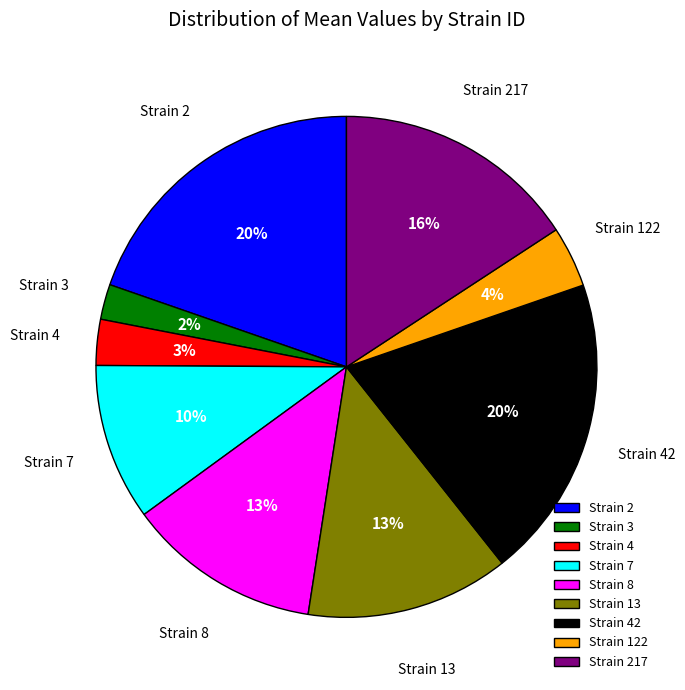

Is there a majority slice in this chart?

No